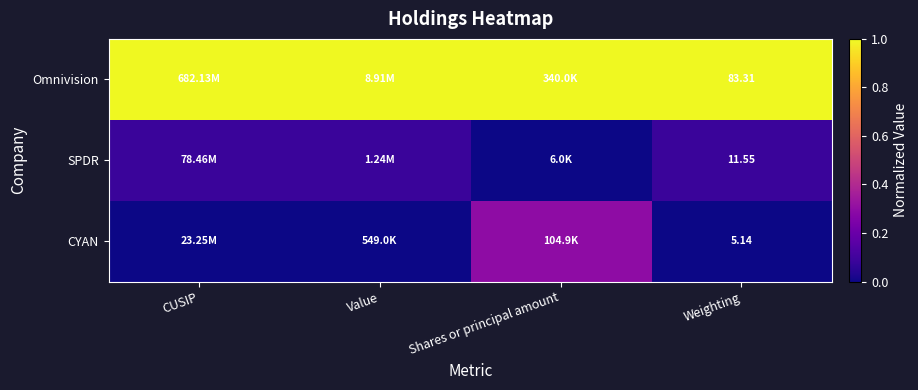

How many distinct data groups are displayed?

3